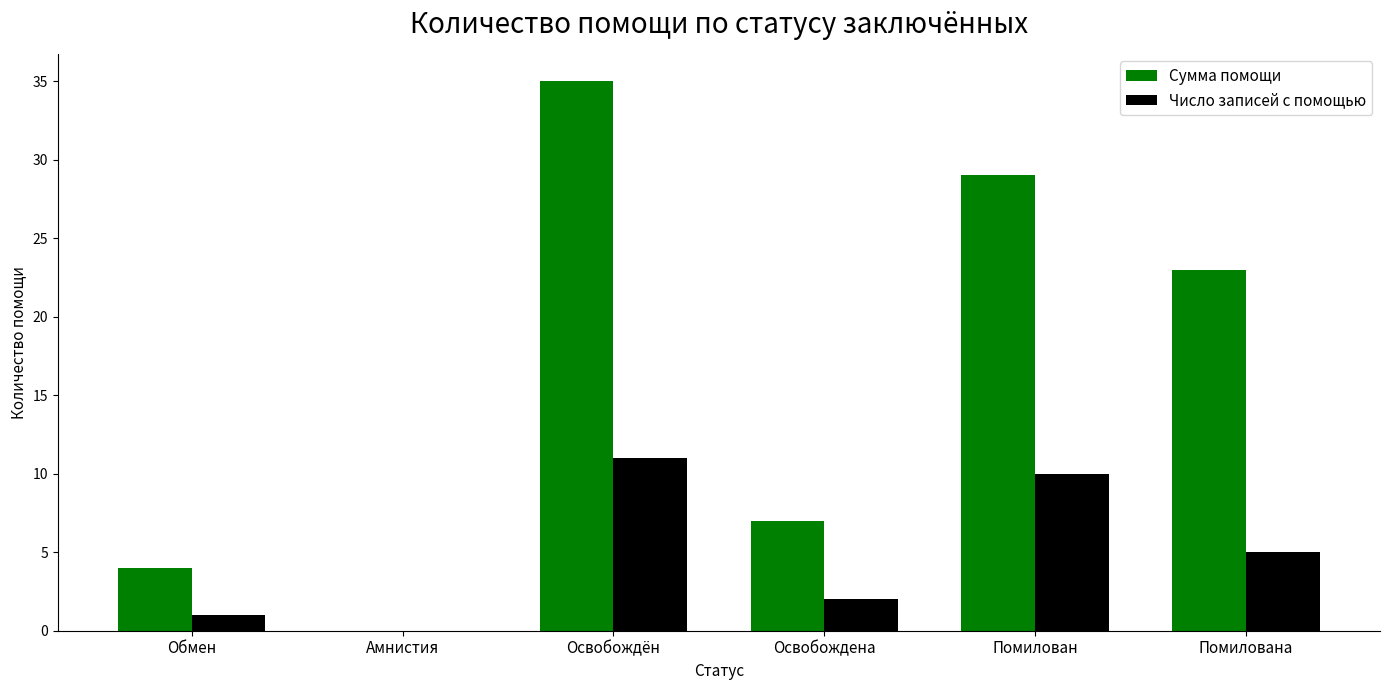

What is the approximate value of Сумма помощи at Освобождена, to the nearest 5?

5